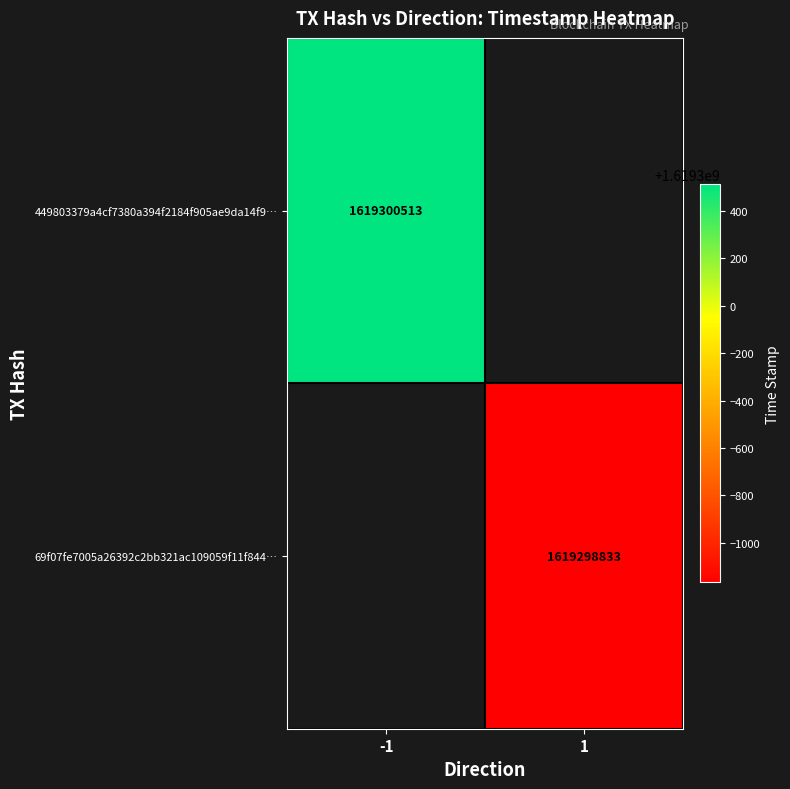

Is the value of 69f07fe7005a26392c2bb321ac109059f11f844… at 1 greater than the value of 449803379a4cf7380a394f2184f905ae9da14f9… at -1?

No